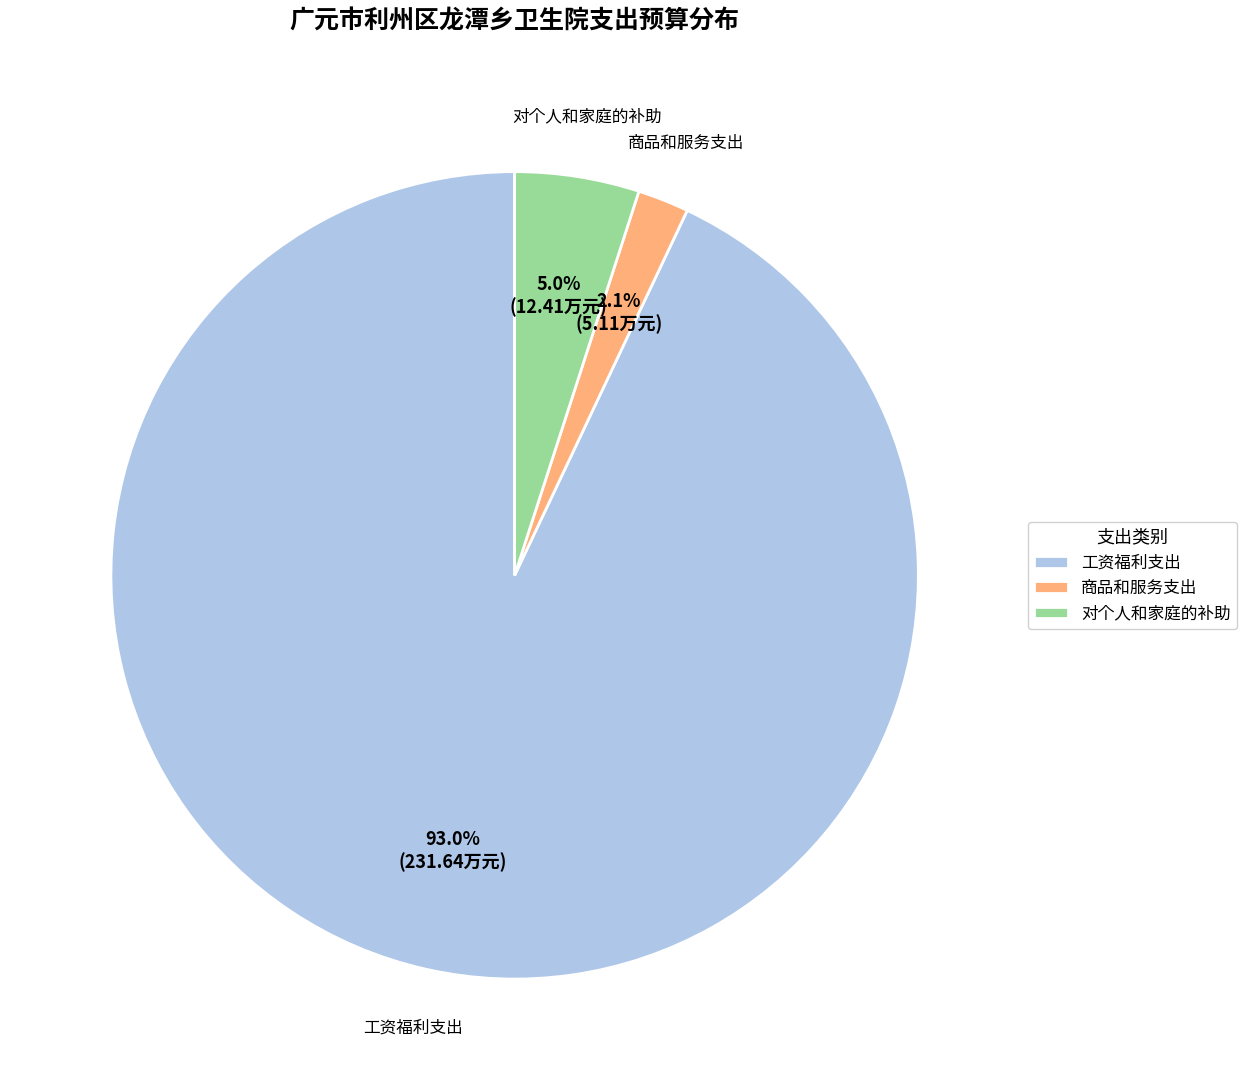

Does any single category account for the majority?

Yes